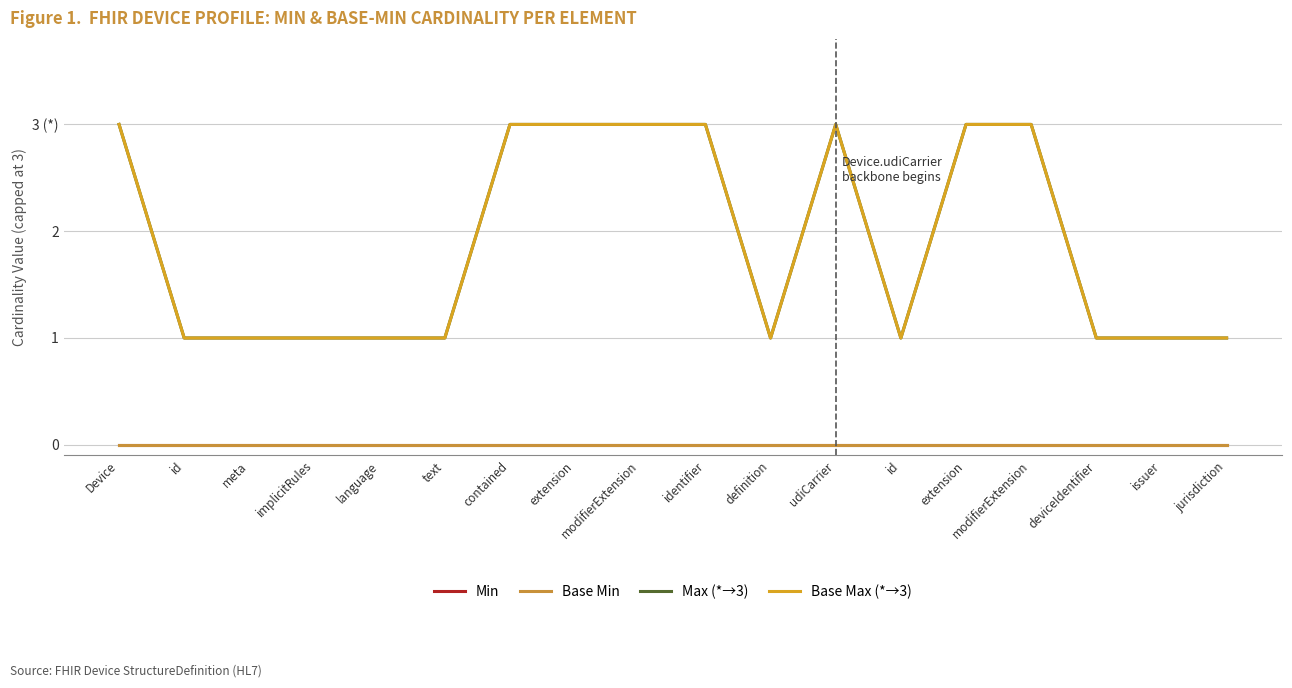

Is this an area chart (filled region under the line)?

No